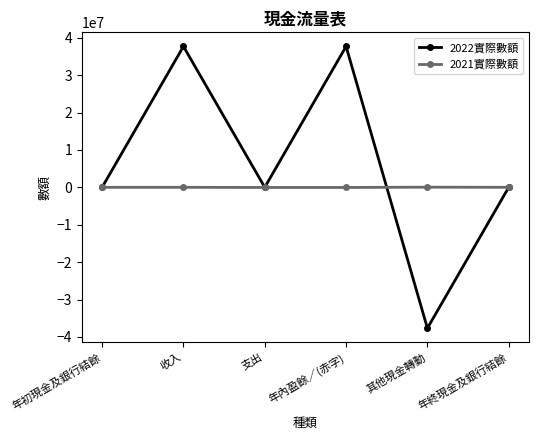

Which series has the largest total across all categories?

2022實際數額